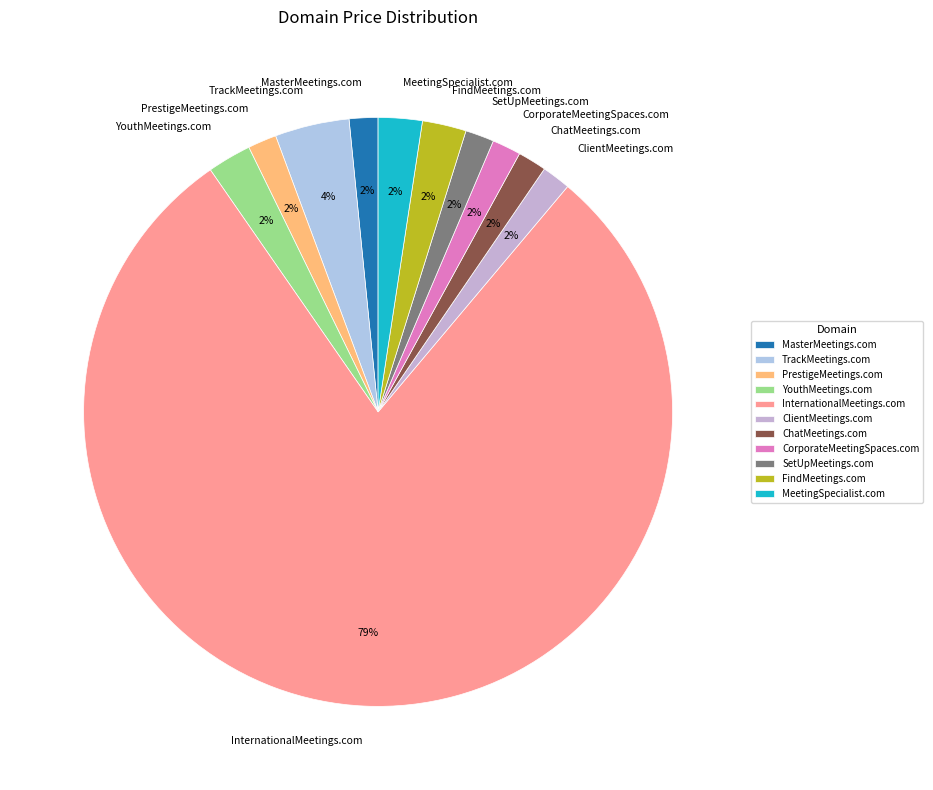

To the nearest percent, what is the difference between the FindMeetings.com and TrackMeetings.com slice percentages?

2%